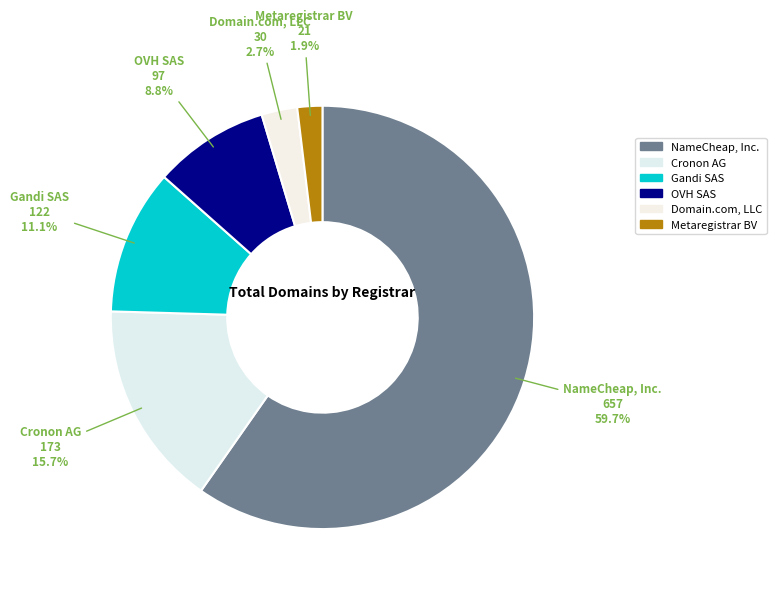

How many slices are in this pie chart?

6